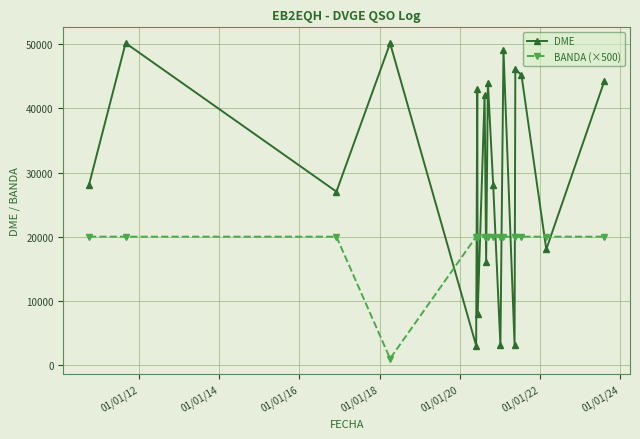

What is the difference between the maximum and second lowest values in the DME series?

47098